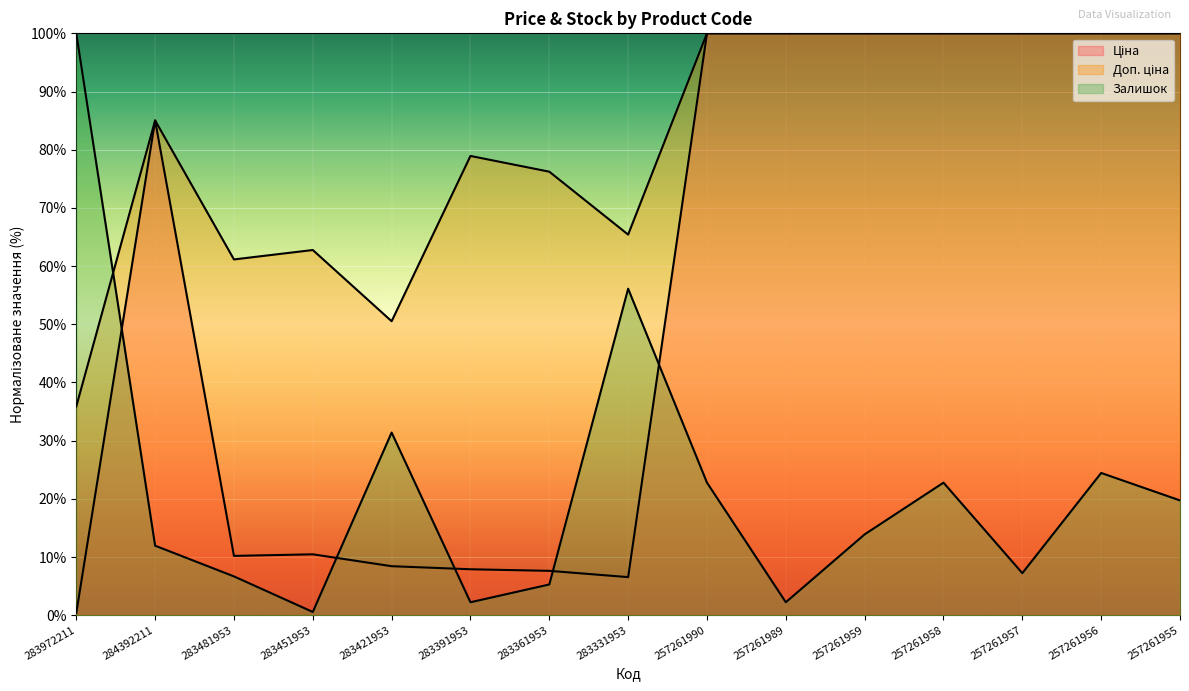

True or false: Залишок has a value of 20.5 at 283421953.

False